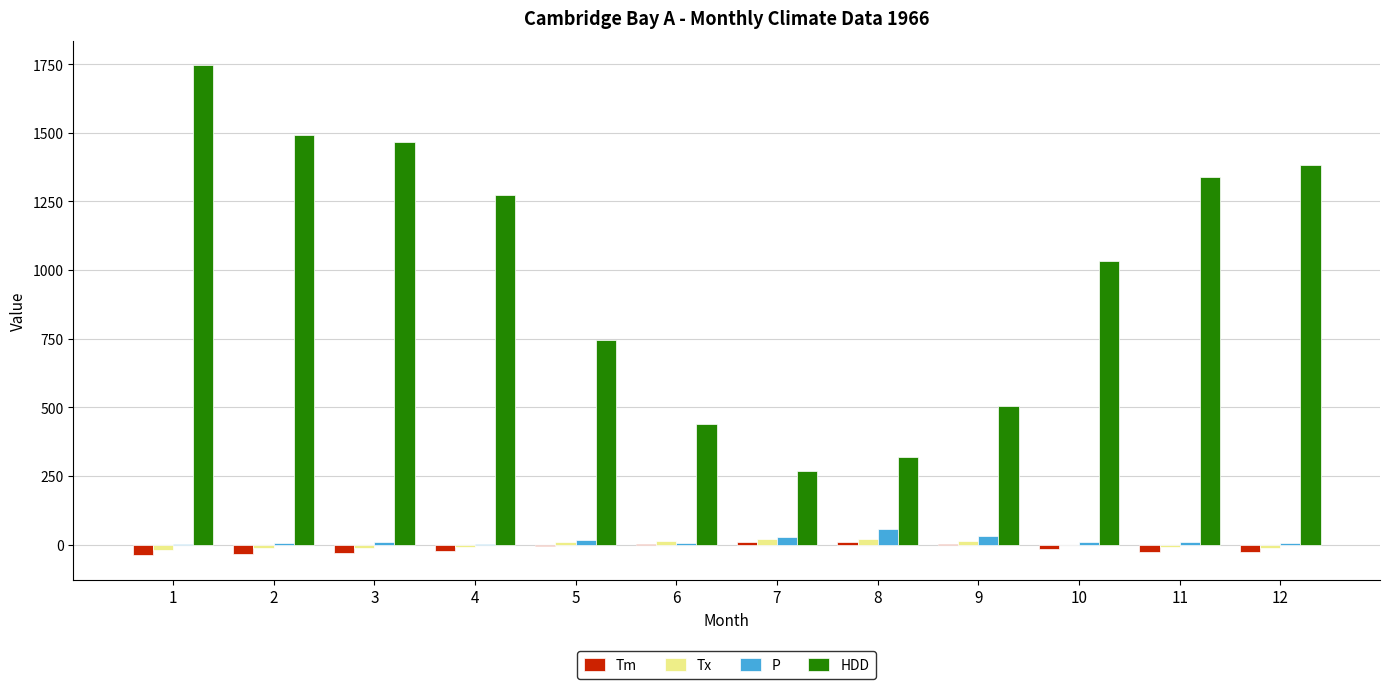

Which series has the largest total across all categories?

HDD